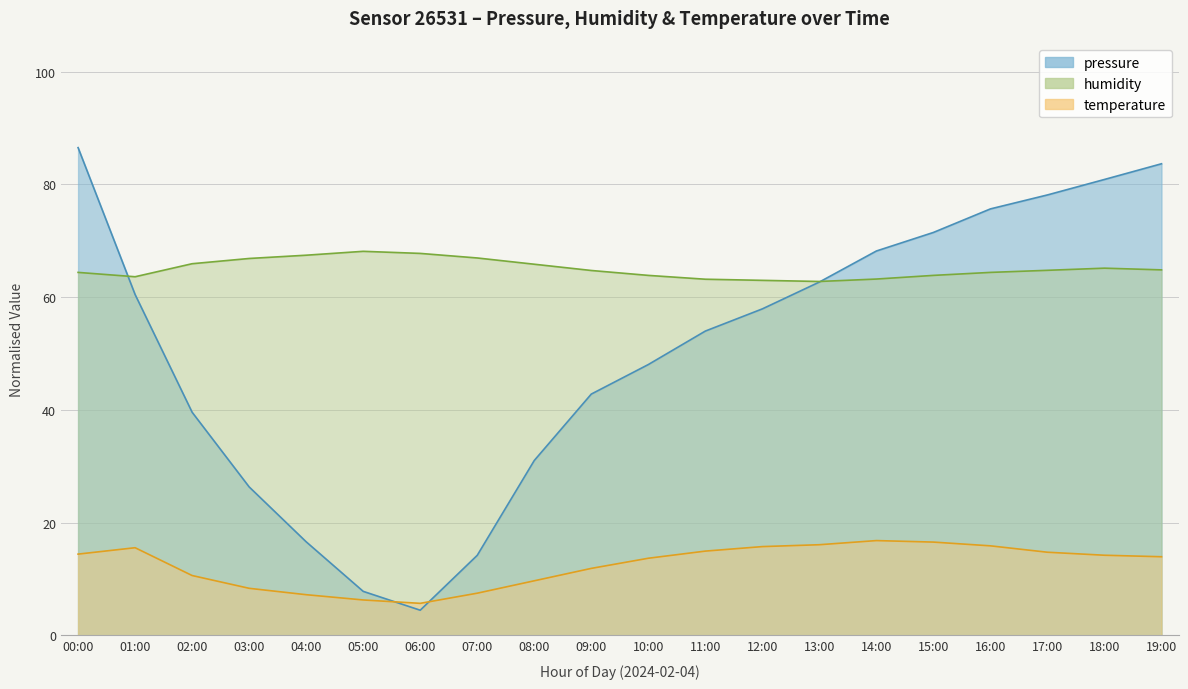

What is the average value of the pressure series?

50.5